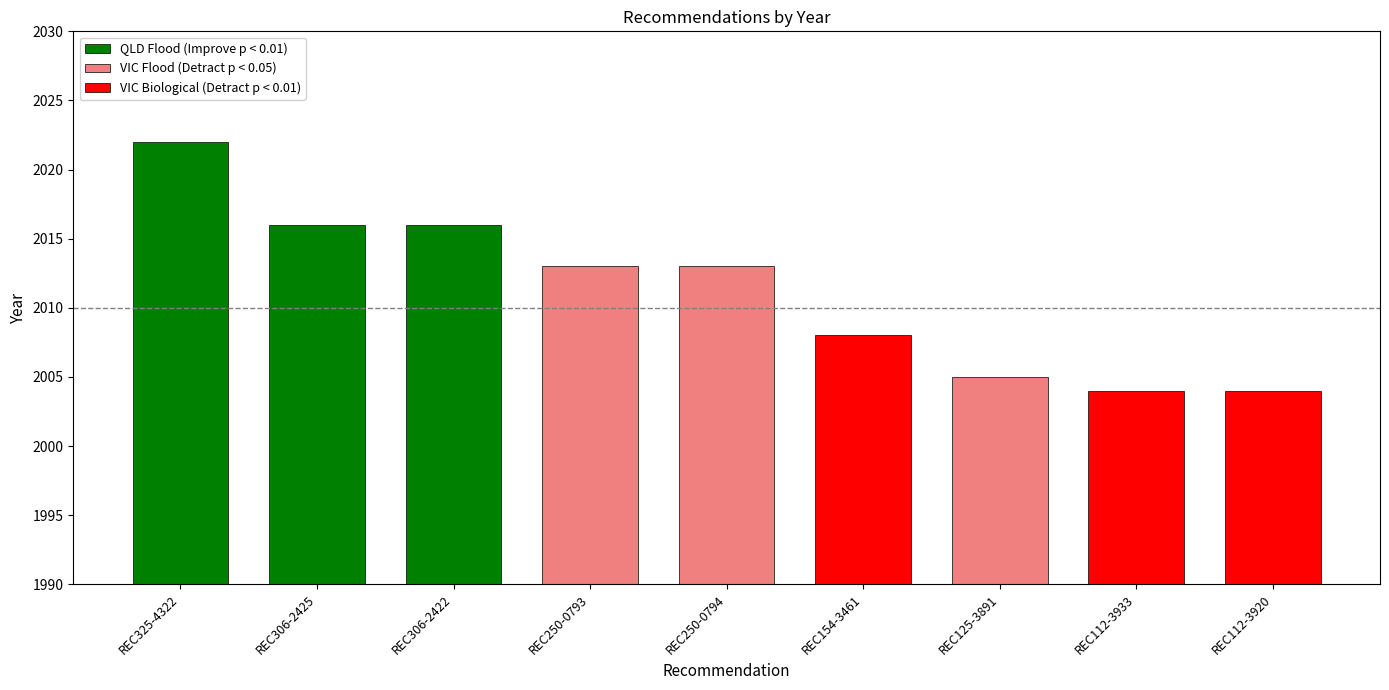

What is the sum of all values?

18101